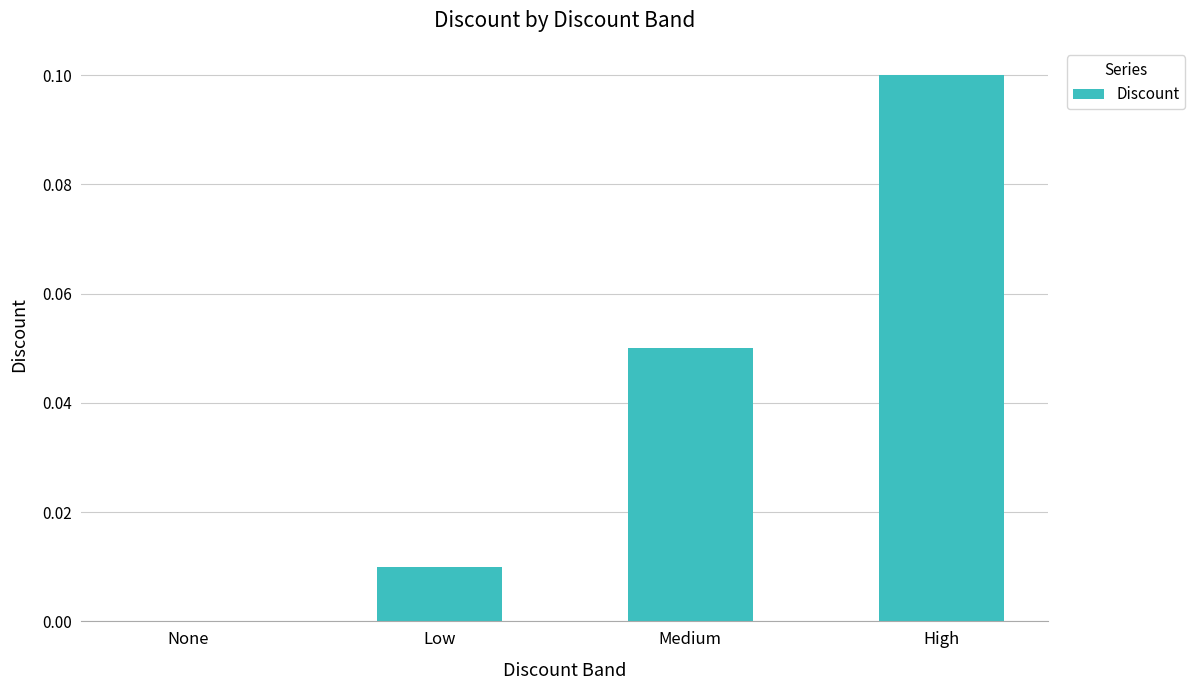

How many data points does each series have?

4